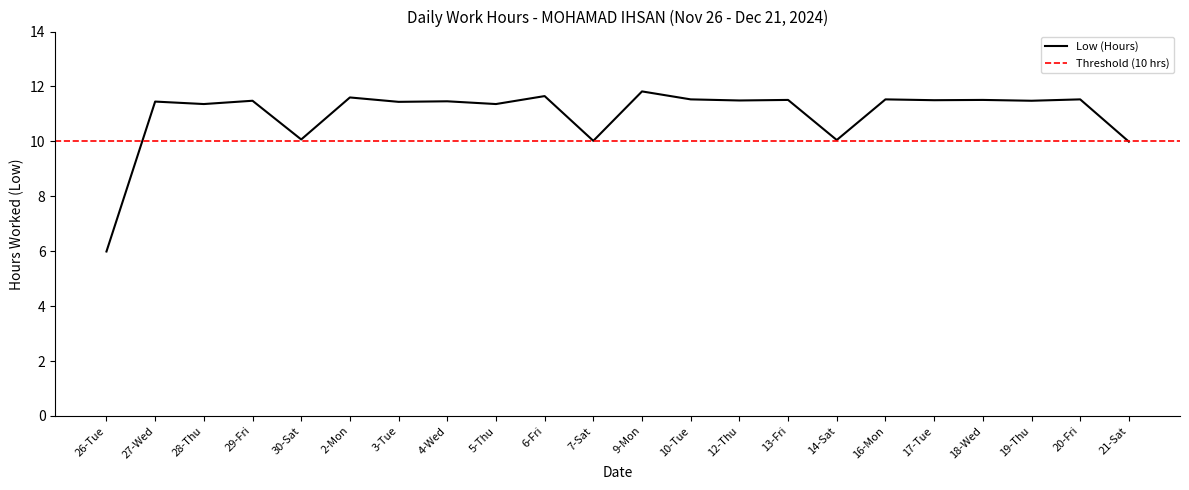

True or false: the data shows 16.9 at 14-Sat.

False